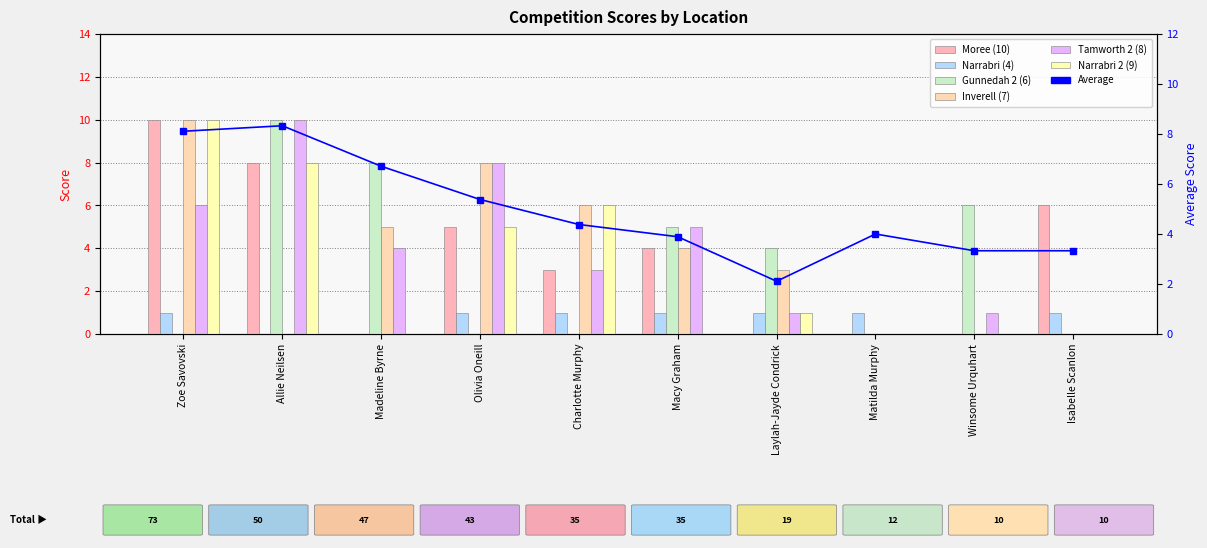

Reading left to right, list all the values displayed in this chart.

Moree (10): Zoe Savovski=10	Allie Neilsen=8	Madeline Byrne=0	Olivia Oneill=5	Charlotte Murphy=3	Macy Graham=4	Laylah-Jayde Condrick=0	Matilda Murphy=0	Winsome Urquhart=0	Isabelle Scanlon=6
Narrabri (4): Zoe Savovski=1	Allie Neilsen=0	Madeline Byrne=0	Olivia Oneill=1	Charlotte Murphy=1	Macy Graham=1	Laylah-Jayde Condrick=1	Matilda Murphy=1	Winsome Urquhart=0	Isabelle Scanlon=1
Gunnedah 2 (6): Zoe Savovski=0	Allie Neilsen=10	Madeline Byrne=8	Olivia Oneill=0	Charlotte Murphy=0	Macy Graham=5	Laylah-Jayde Condrick=4	Matilda Murphy=0	Winsome Urquhart=6	Isabelle Scanlon=0
Inverell (7): Zoe Savovski=10	Allie Neilsen=0	Madeline Byrne=5	Olivia Oneill=8	Charlotte Murphy=6	Macy Graham=4	Laylah-Jayde Condrick=3	Matilda Murphy=0	Winsome Urquhart=0	Isabelle Scanlon=0
Tamworth 2 (8): Zoe Savovski=6	Allie Neilsen=10	Madeline Byrne=4	Olivia Oneill=8	Charlotte Murphy=3	Macy Graham=5	Laylah-Jayde Condrick=1	Matilda Murphy=0	Winsome Urquhart=1	Isabelle Scanlon=0
Narrabri 2 (9): Zoe Savovski=10	Allie Neilsen=8	Madeline Byrne=0	Olivia Oneill=5	Charlotte Murphy=6	Macy Graham=0	Laylah-Jayde Condrick=1	Matilda Murphy=0	Winsome Urquhart=0	Isabelle Scanlon=0